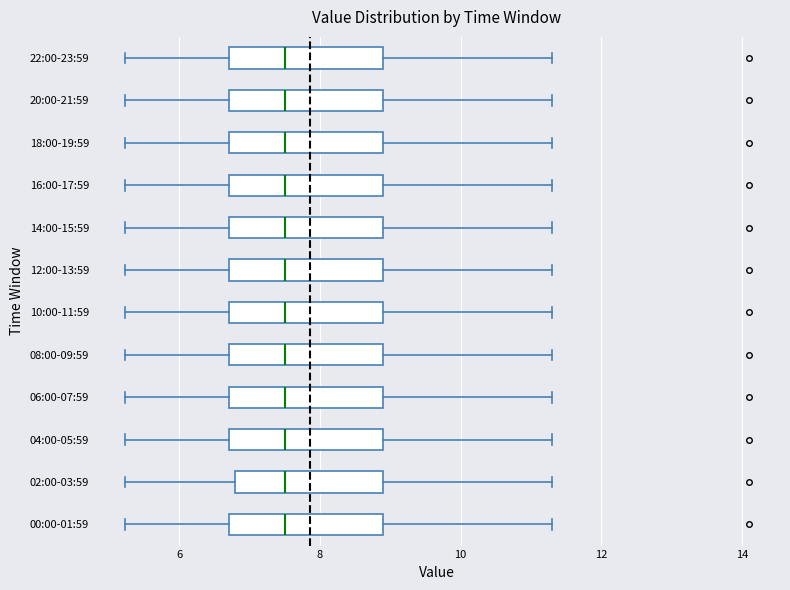

Reading bottom to top, transcribe this box plot: for each box, give where its median line is, the range the box spans, and where its two whiskers end, as read against the x-axis. The values are not printed on the chart, so give them approximately, as read against the axis.

00:00-01:59: median 7.6, box 6.8 to 8.8, whiskers 5.2 to 11.4
02:00-03:59: median 7.6, box 6.8 to 8.8, whiskers 5.2 to 11.4
04:00-05:59: median 7.6, box 6.8 to 8.8, whiskers 5.2 to 11.4
06:00-07:59: median 7.6, box 6.8 to 8.8, whiskers 5.2 to 11.4
08:00-09:59: median 7.6, box 6.8 to 8.8, whiskers 5.2 to 11.4
10:00-11:59: median 7.6, box 6.8 to 8.8, whiskers 5.2 to 11.4
12:00-13:59: median 7.6, box 6.8 to 8.8, whiskers 5.2 to 11.4
14:00-15:59: median 7.6, box 6.8 to 8.8, whiskers 5.2 to 11.4
16:00-17:59: median 7.6, box 6.8 to 8.8, whiskers 5.2 to 11.4
18:00-19:59: median 7.6, box 6.8 to 8.8, whiskers 5.2 to 11.4
20:00-21:59: median 7.6, box 6.8 to 8.8, whiskers 5.2 to 11.4
22:00-23:59: median 7.6, box 6.8 to 8.8, whiskers 5.2 to 11.4